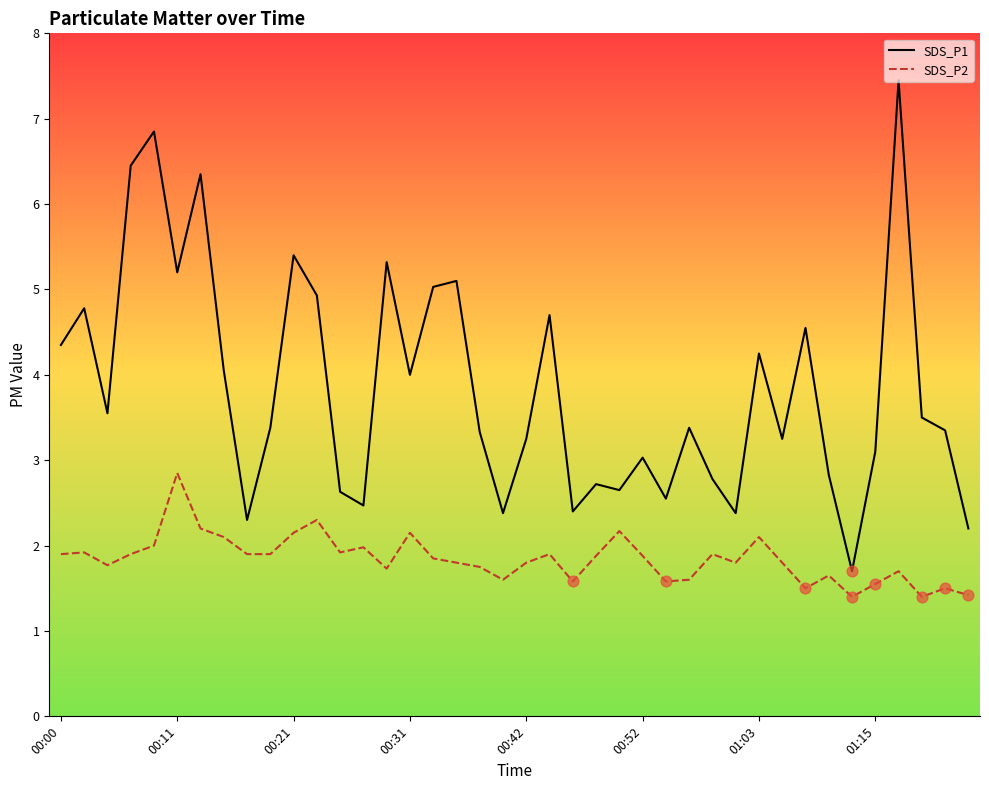

Which series has the largest total across all categories?

SDS_P1